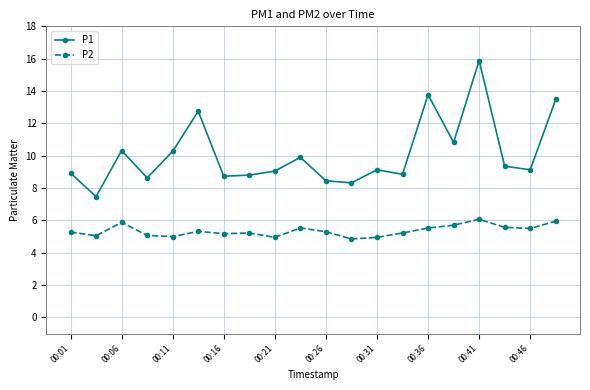

What is the average value of the P1 series?

10.1